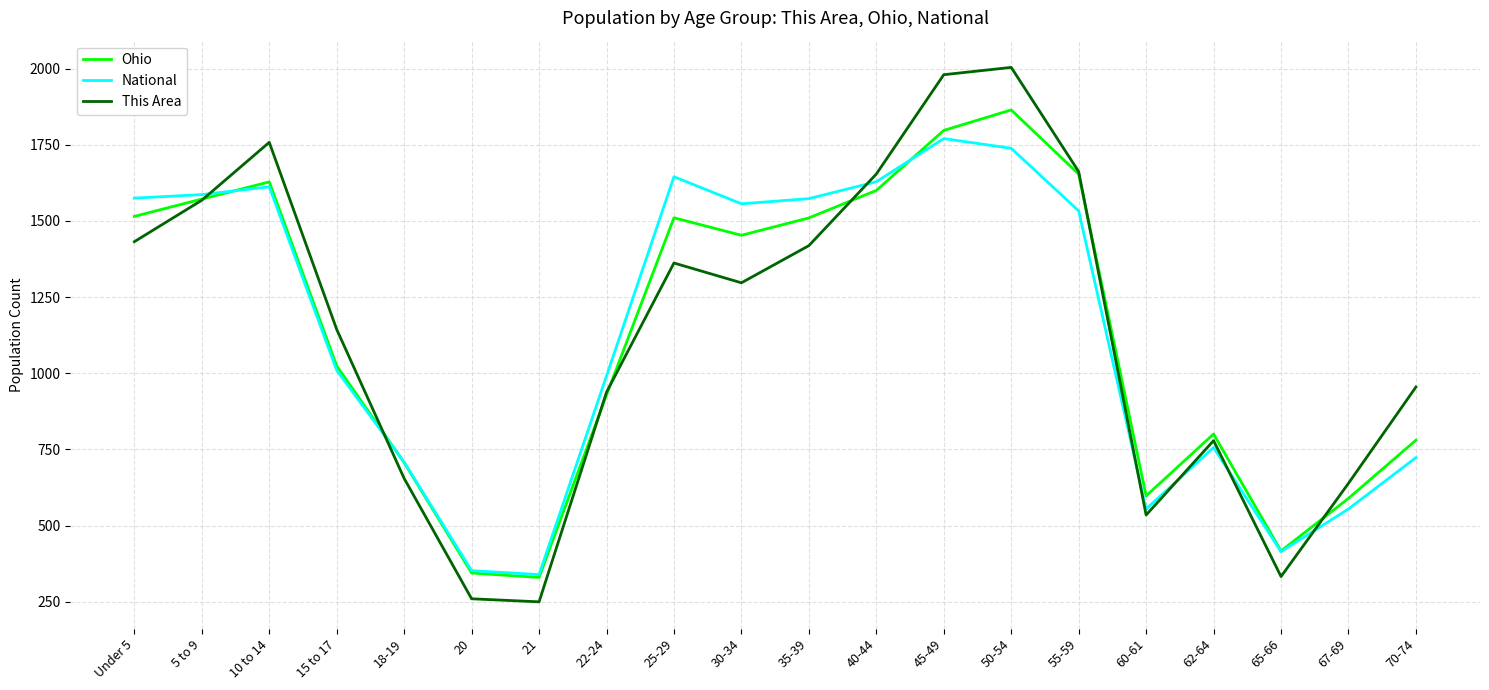

What is the sum of the This Area values at Under 5 and 65-66?

1765.0